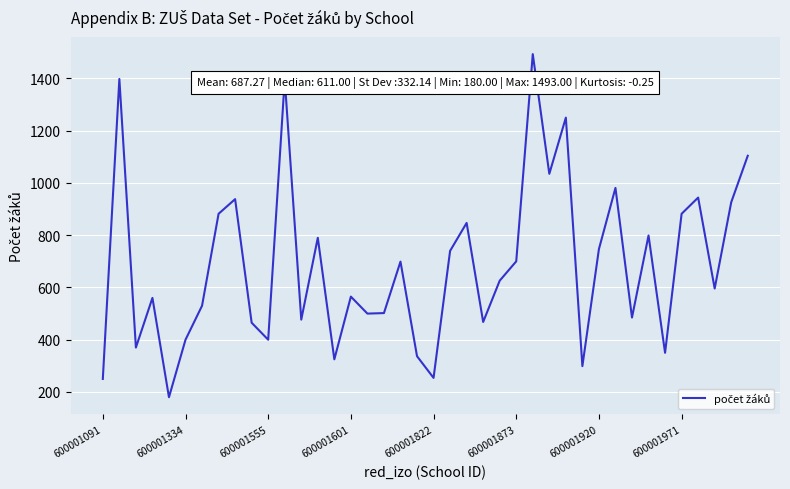

What is the greatest value displayed?

1493